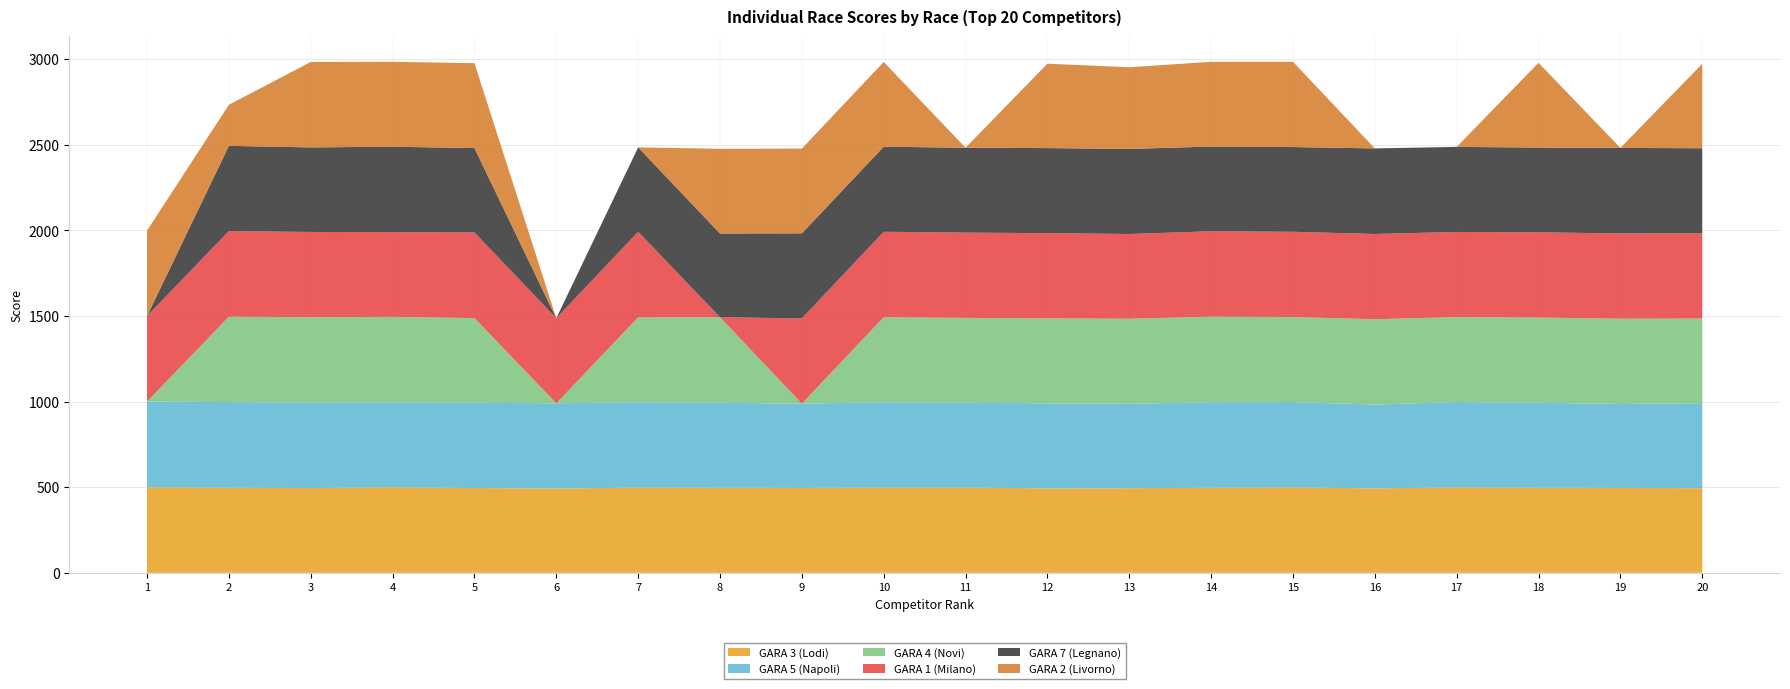

Reading right to left, list all the values displayed in this chart.

GARA 3 (Lodi): 494.0	496.0	497.0	499.0	493.0	499.0	497.0	494.0	493.0	498.0	498.0	496.0	497.0	498.0	492.0	495.0	500.0	495.0	497.0	500.0
GARA 5 (Napoli): 497.0	490.0	496.0	498.0	490.0	498.0	499.0	493.0	497.0	495.0	498.0	492.0	496.0	498.0	498.0	498.0	495.0	499.0	500.0	500.0
GARA 4 (Novi): 494.0	498.0	498.0	497.0	498.0	497.0	500.0	497.0	496.0	496.0	497.0	0.0	500.0	496.0	0.0	495.0	500.0	499.0	499.0	0.0
GARA 1 (Milano): 498.0	498.0	498.0	497.0	498.0	498.0	499.0	495.0	498.0	498.0	499.0	498.0	0.0	500.0	497.0	500.0	495.0	498.0	500.0	500.0
GARA 7 (Legnano): 497.0	500.0	495.0	497.0	500.0	495.0	495.0	497.0	497.0	496.0	497.0	497.0	489.0	493.0	0.0	493.0	499.0	494.0	498.0	0.0
GARA 2 (Livorno): 493.0	0.0	495.0	0.0	0.0	498.0	495.0	477.0	493.0	0.0	495.0	495.0	495.0	0.0	0.0	496.0	496.0	499.0	240.0	499.0